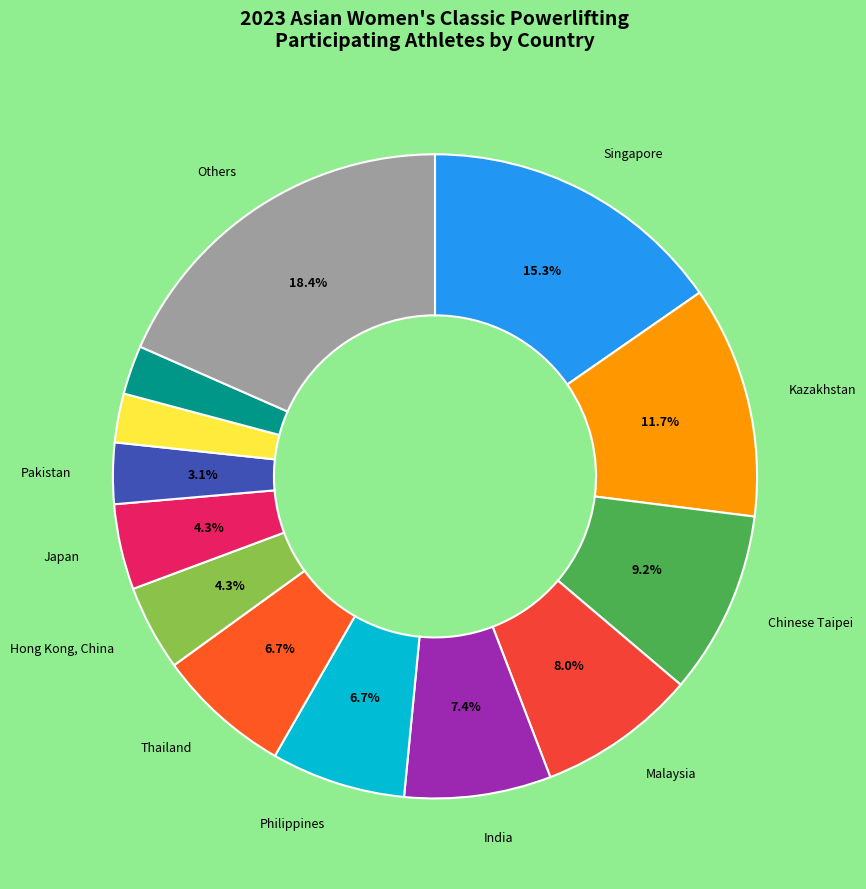

Count the number of slices in the pie.

13